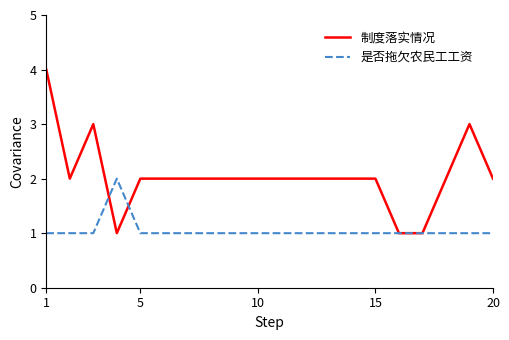

List the series in order of their peak value, lowest first.

是否拖欠农民工工资, 制度落实情况